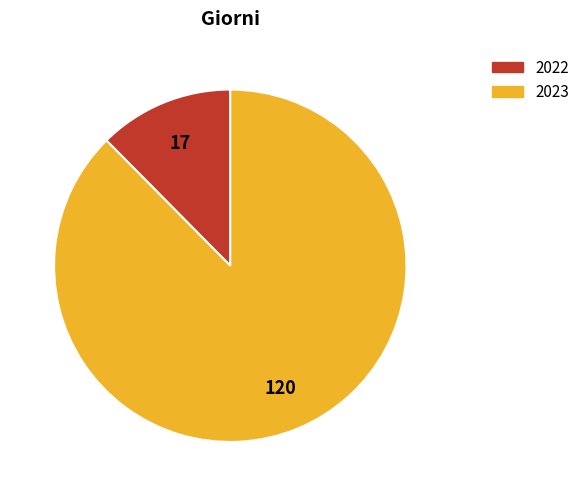

How many segments does this pie chart have?

2